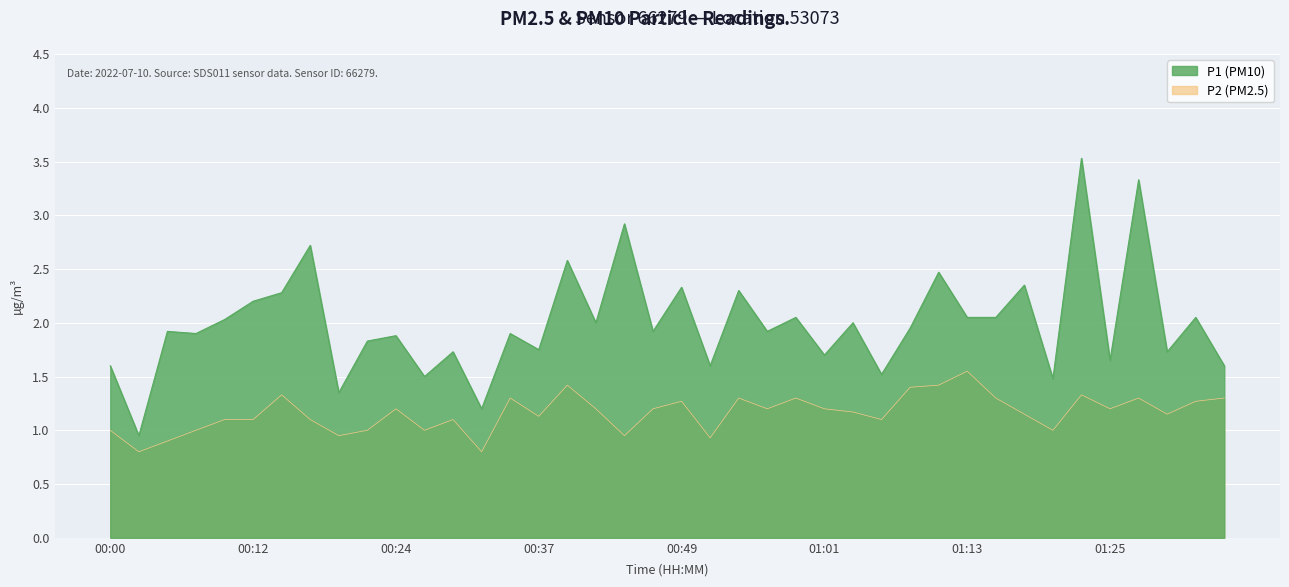

Reading left to right, transcribe all the data shown in this chart.

P1: 00:00=1.6	00:02=0.9	00:05=1.9	00:07=1.9	00:10=2.0	00:12=2.2	00:15=2.3	00:17=2.7	00:19=1.4	00:22=1.8	00:24=1.9	00:27=1.5	00:29=1.7	00:32=1.2	00:34=1.9	00:37=1.8	00:39=2.6	00:41=2.0	00:44=2.9	00:46=1.9	00:49=2.3	00:51=1.6	00:53=2.3	00:56=1.9	00:58=2.0	01:01=1.7	01:03=2.0	01:06=1.5	01:08=1.9	01:11=2.5	01:13=2.0	01:15=2.0	01:18=2.4	01:20=1.5	01:23=3.5	01:25=1.6	01:28=3.3	01:30=1.7	01:33=2.0	01:35=1.6
P2: 00:00=1.0	00:02=0.8	00:05=0.9	00:07=1.0	00:10=1.1	00:12=1.1	00:15=1.3	00:17=1.1	00:19=0.9	00:22=1.0	00:24=1.2	00:27=1.0	00:29=1.1	00:32=0.8	00:34=1.3	00:37=1.1	00:39=1.4	00:41=1.2	00:44=0.9	00:46=1.2	00:49=1.3	00:51=0.9	00:53=1.3	00:56=1.2	00:58=1.3	01:01=1.2	01:03=1.2	01:06=1.1	01:08=1.4	01:11=1.4	01:13=1.6	01:15=1.3	01:18=1.1	01:20=1.0	01:23=1.3	01:25=1.2	01:28=1.3	01:30=1.1	01:33=1.3	01:35=1.3